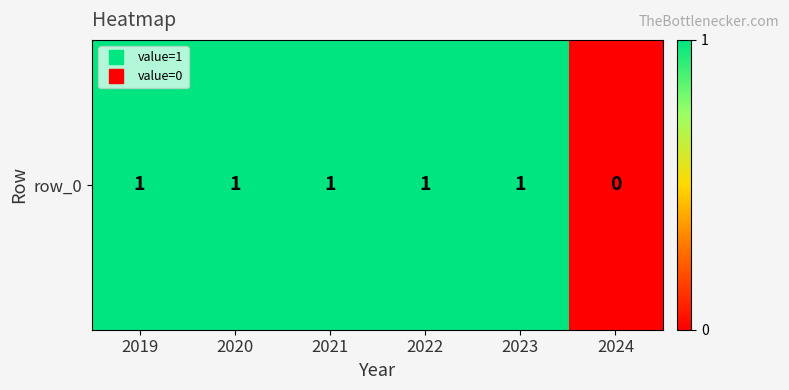

The chart shows a value of 0 at 2022. True or false?

False